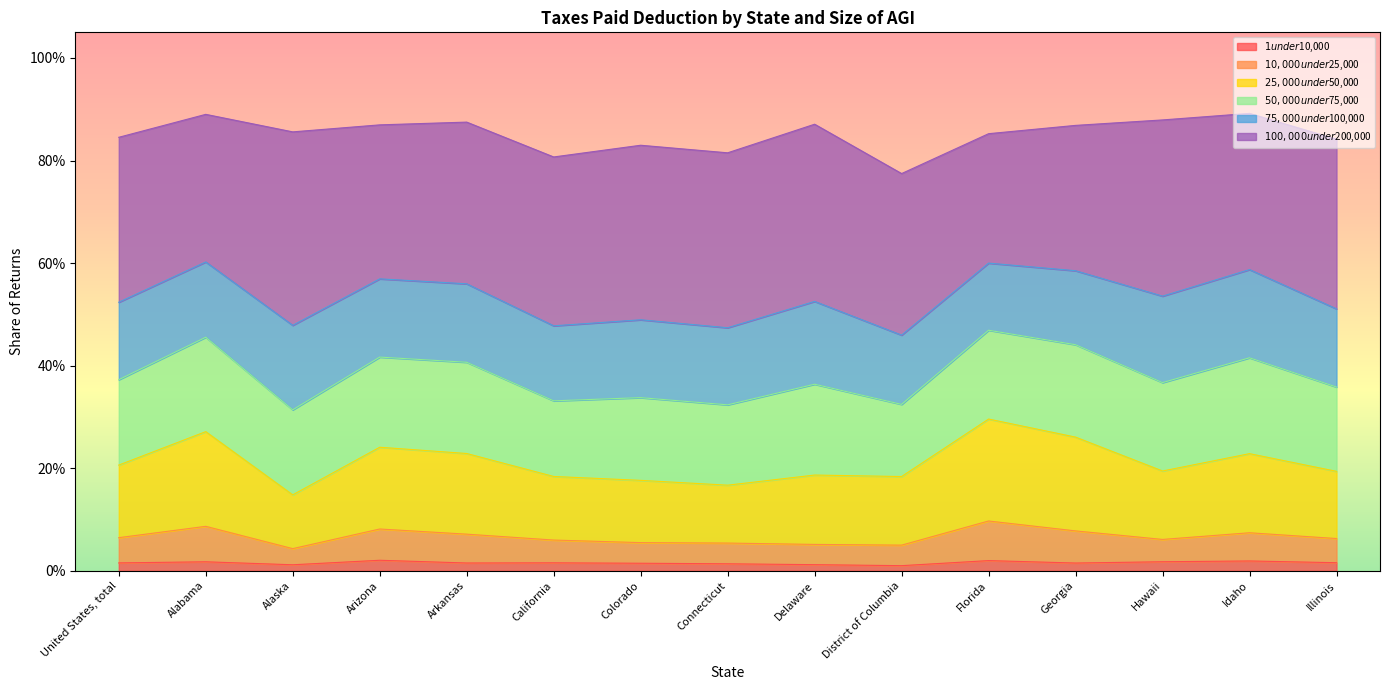

Is the value of $1 under $10,000 at Illinois greater than the value of $10,000 under $25,000 at Alabama?

No